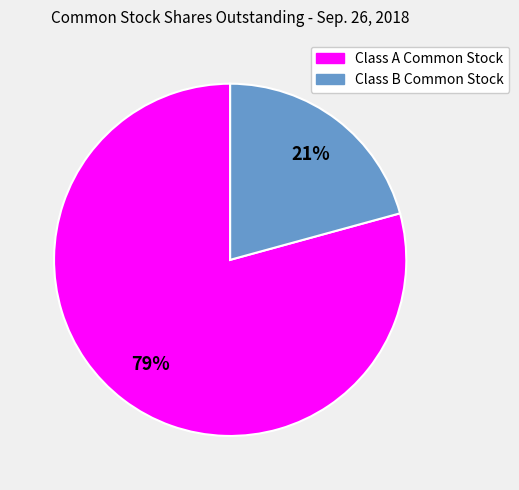

Count the number of slices in the pie.

2